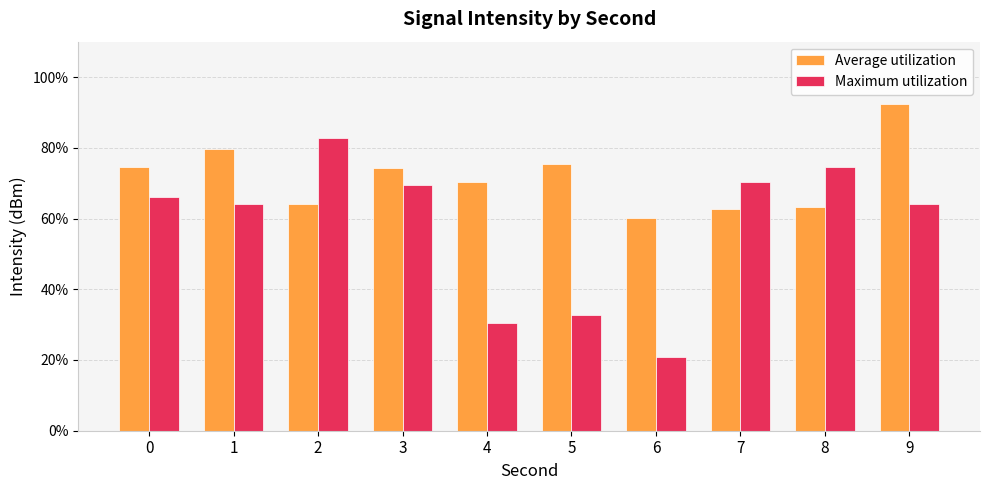

What are all the series names shown in the legend?

Average utilization, Maximum utilization